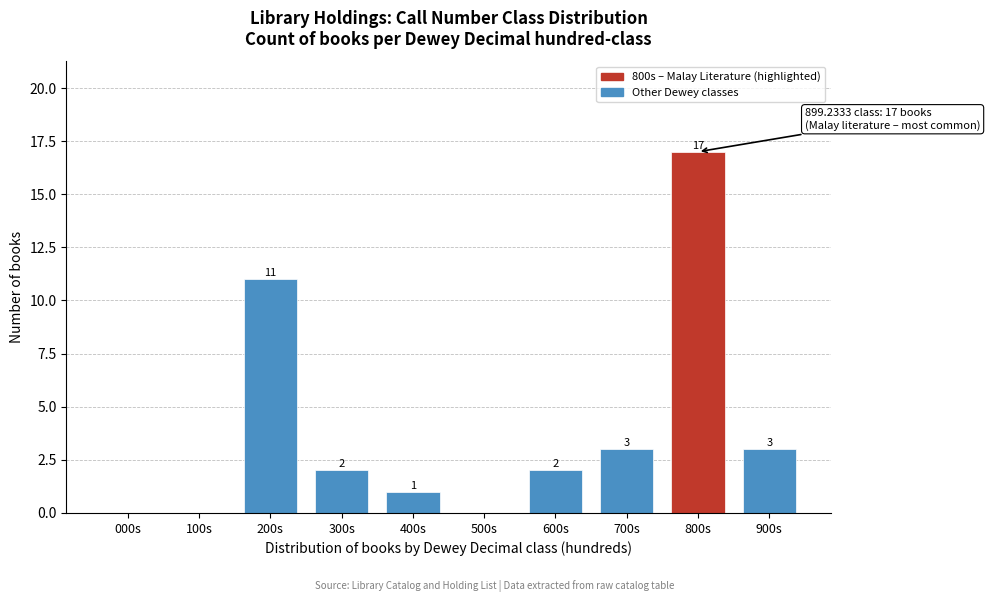

Reading left to right, transcribe all the data shown in this chart.

000s=0	100s=0	200s=11	300s=2	400s=1	500s=0	600s=2	700s=3	800s=17	900s=3